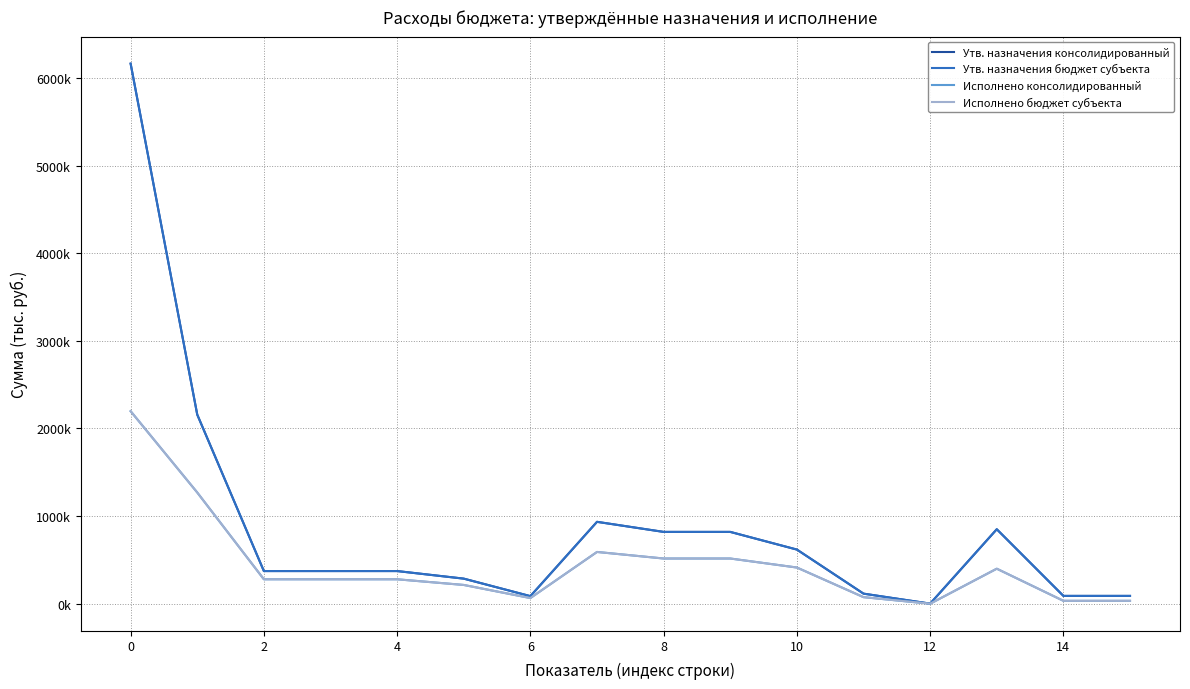

What is the value of the Утв. назначения консолидированный point at the 14th from the left?

850000.0